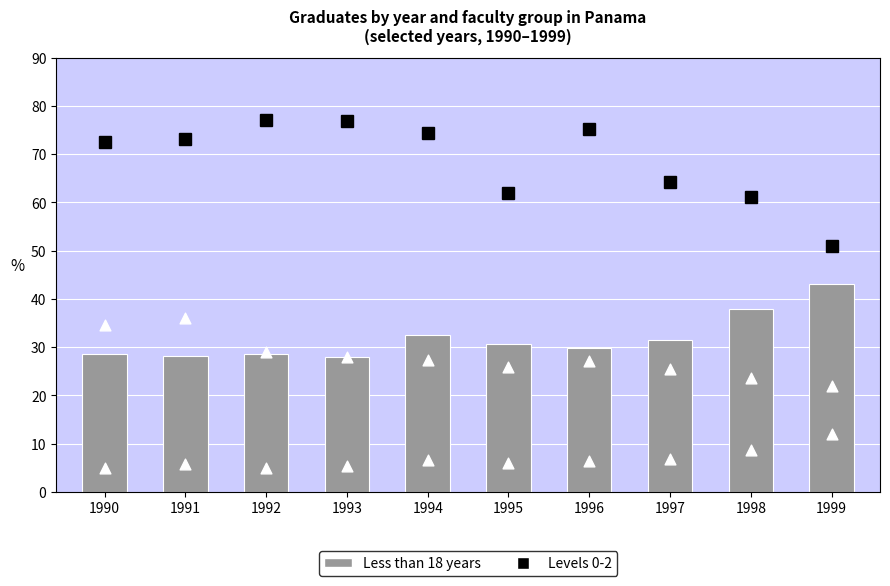

Which series reaches the minimum Y coordinate?

Less than 18 years